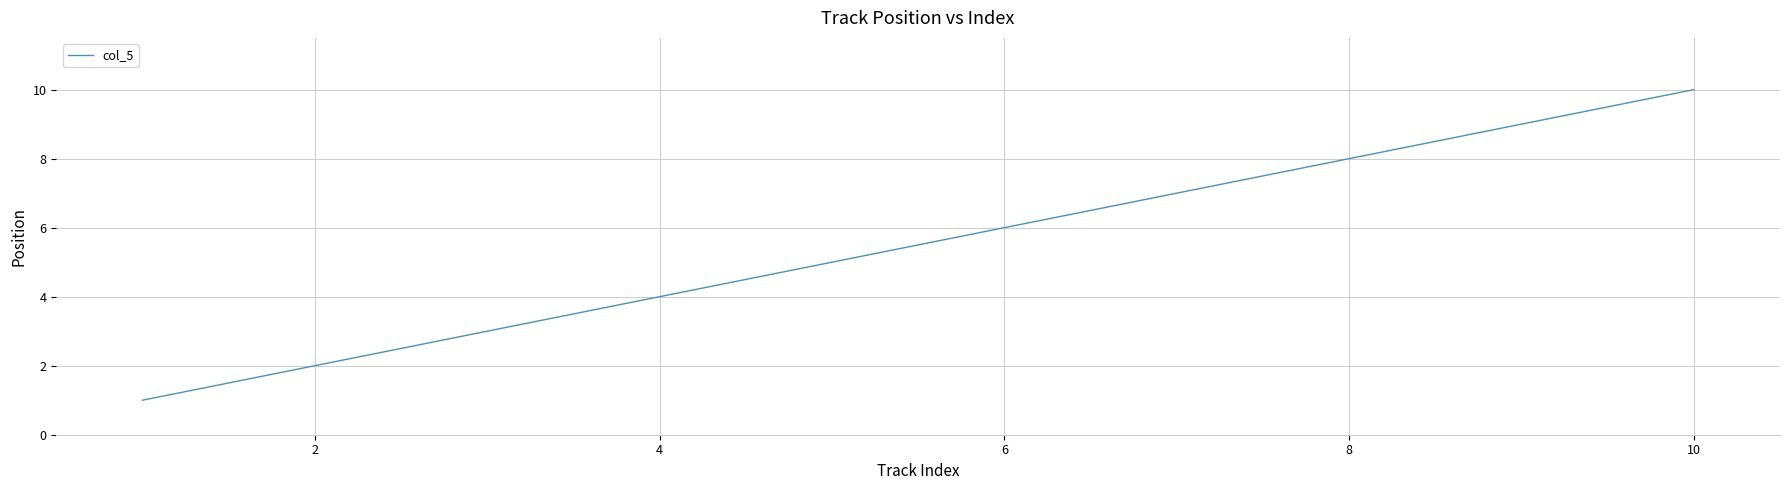

What is the difference between the maximum and minimum values?

9